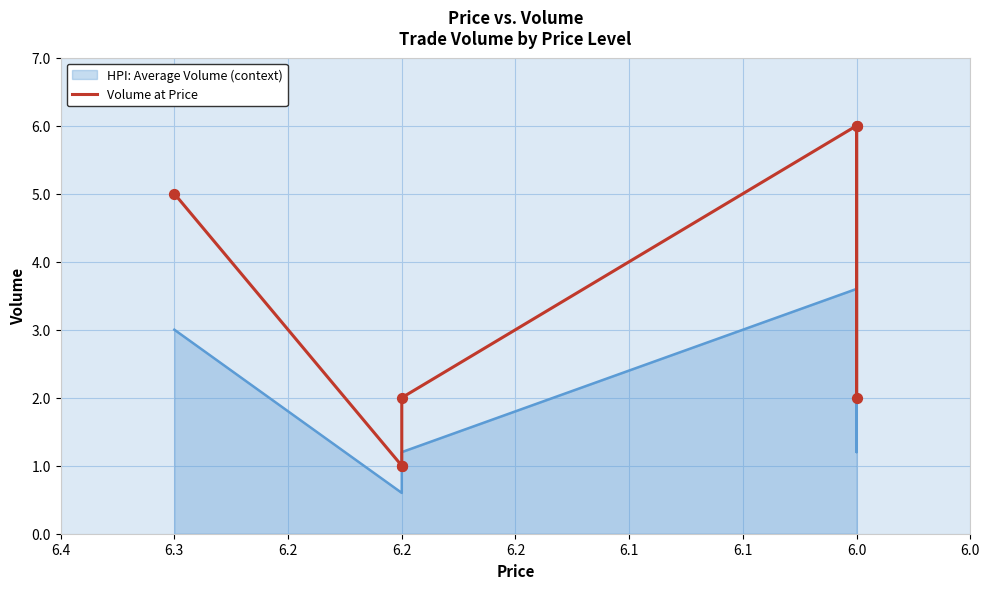

What is the change in value from 6.2 to 6.0?

+5